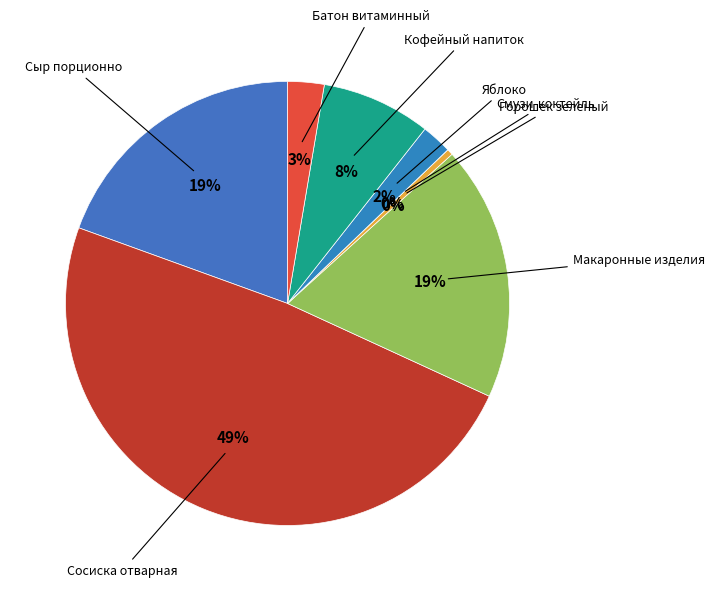

Which category has the biggest portion of the pie?

Сосиска отварная